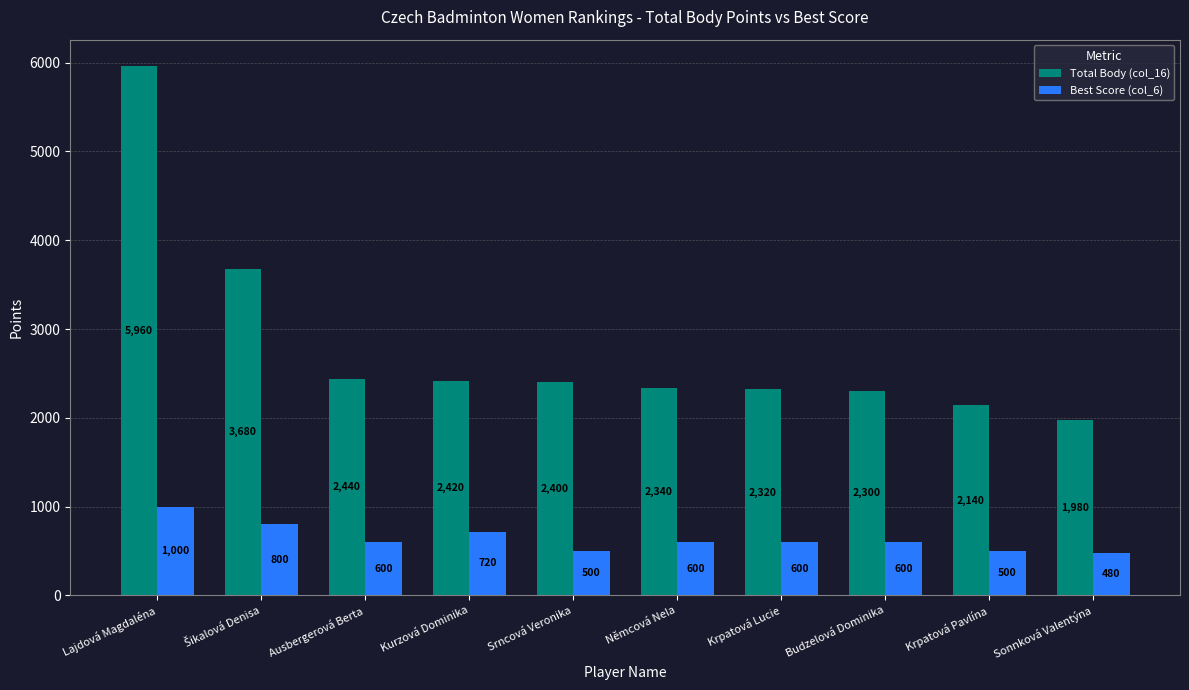

What is the sum of all Total Body (col_16) values?

27980